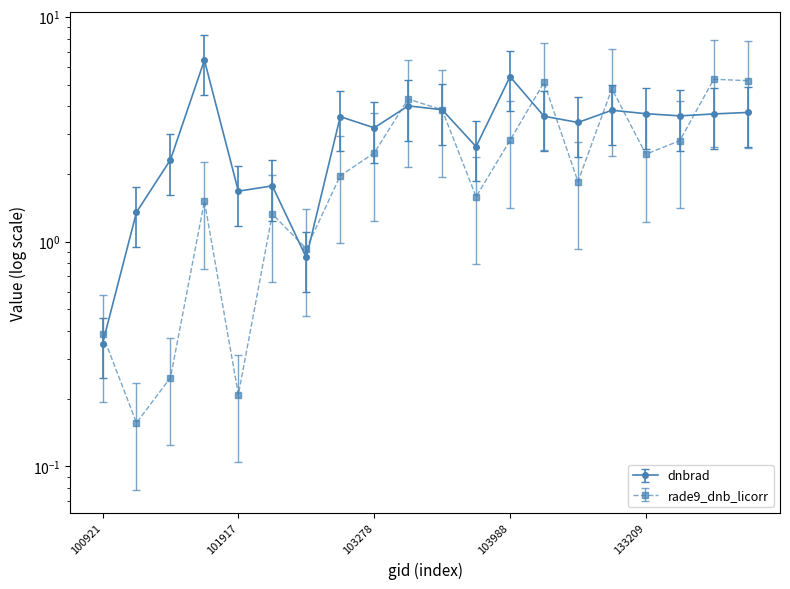

At which category does rade9_dnb_licorr reach its first local valley?

101303